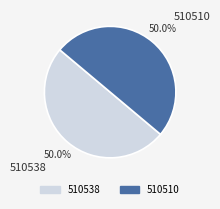

Between 510510 and 510538, which is larger?

510538